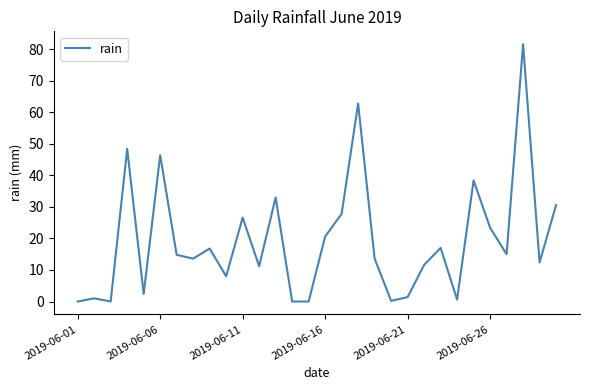

What is the difference between the maximum and minimum values?

81.6